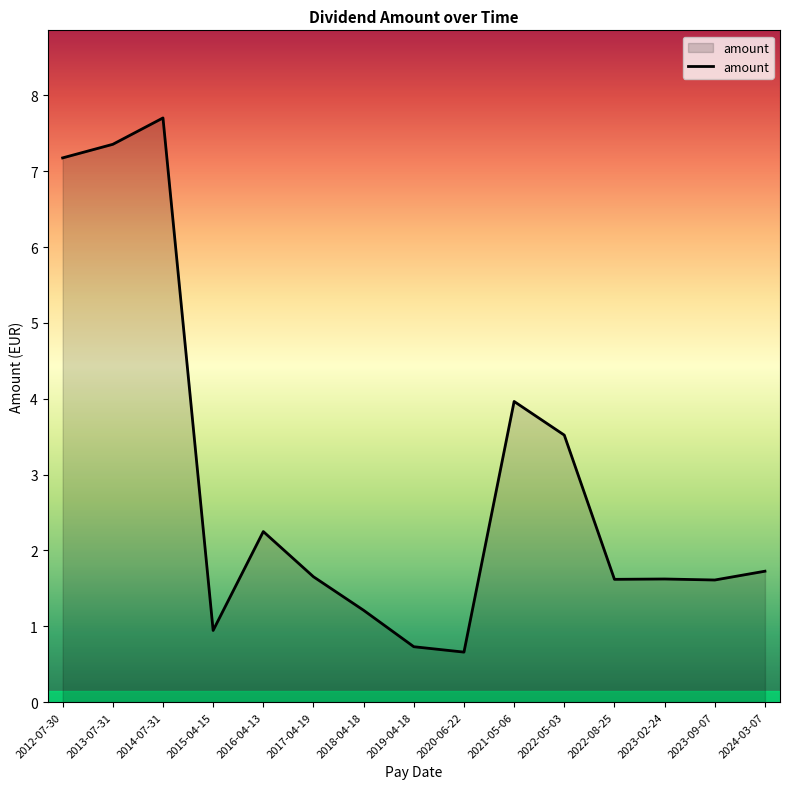

What is the change in value from 2015-04-15 to 2018-04-18?

+0.3